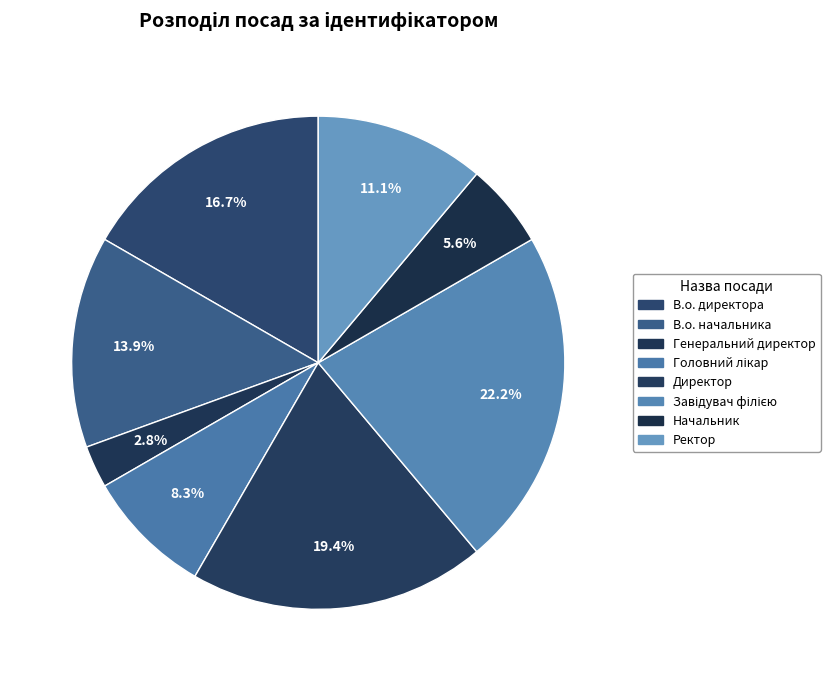

Do Начальник and Ректор together represent more than half of the pie?

No